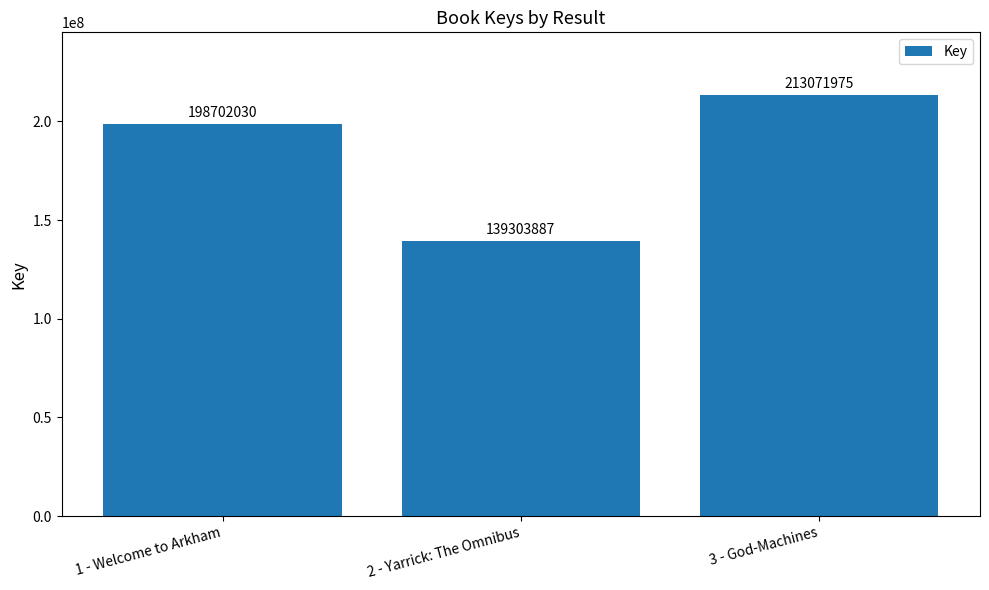

Reading left to right, extract all data points from this chart.

1 - Welcome to Arkham=198702030	2 - Yarrick: The Omnibus=139303887	3 - God-Machines=213071975